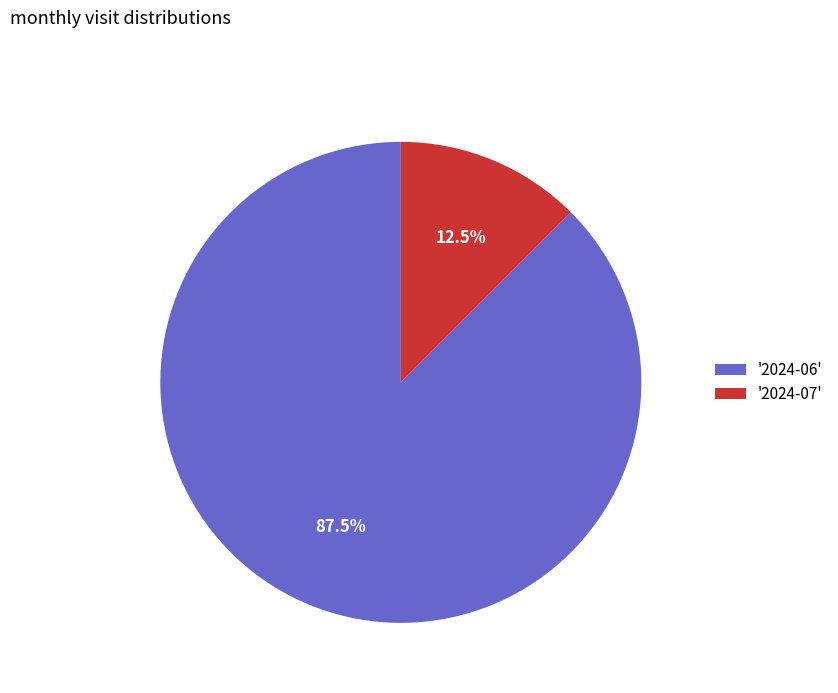

Approximately how many times larger is the value at '2024-06' compared to '2024-07'?

7.0